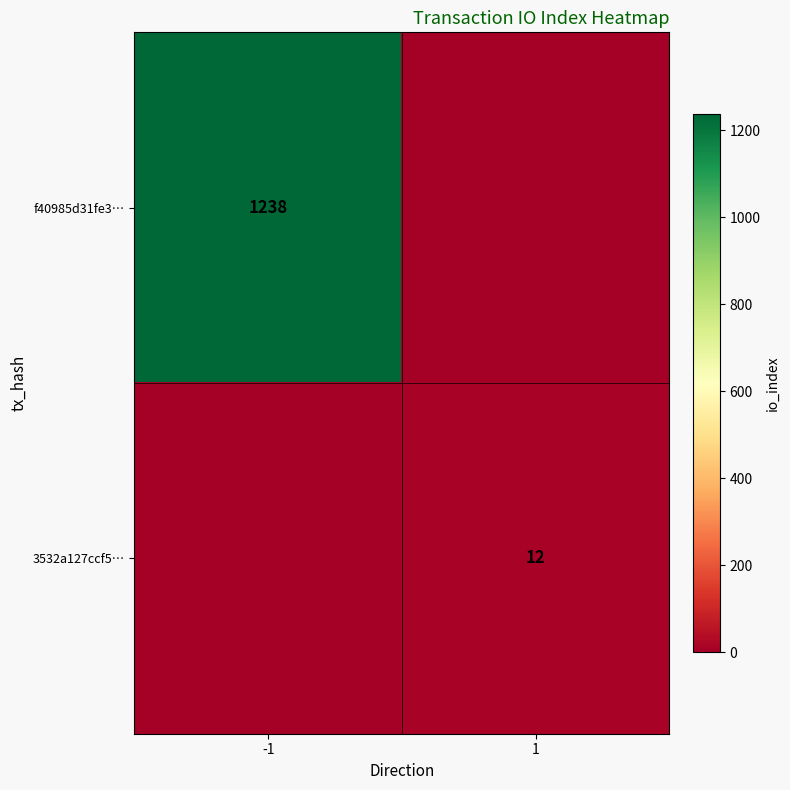

True or false: 3532a127ccf5… has a value of 16 at 1.

False